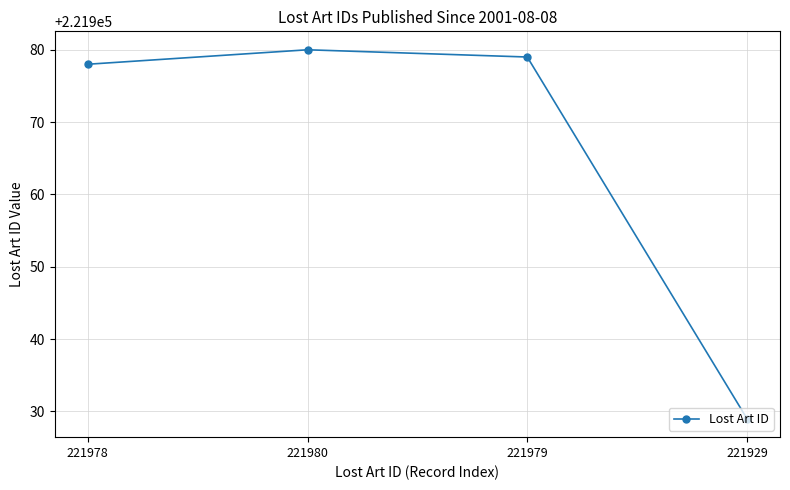

What is the sum of all values?

887866